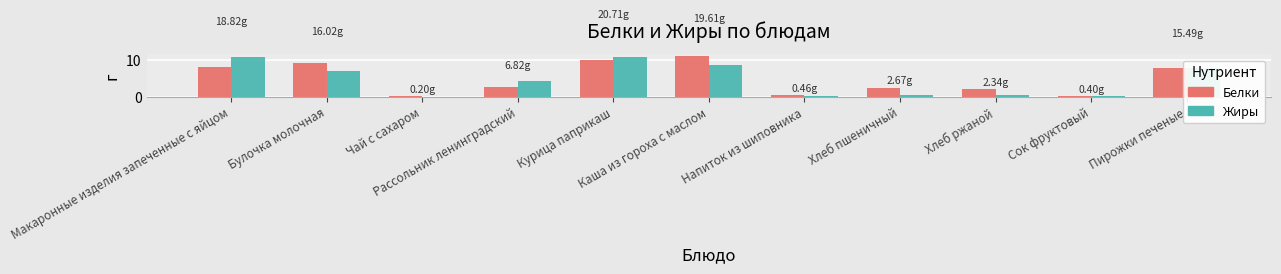

What is the sum of all Белки values?

53.5